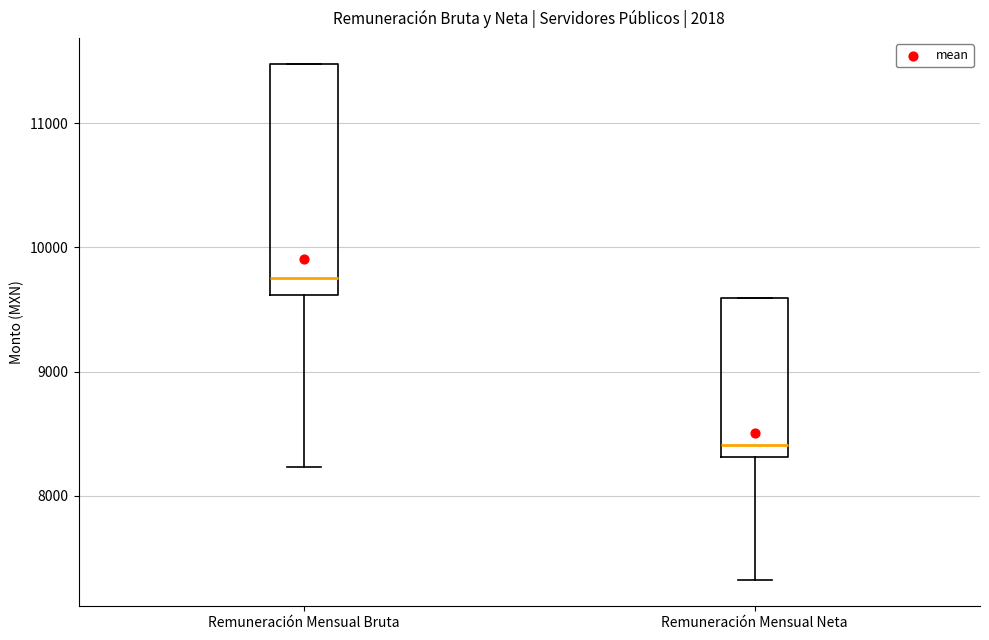

Where is the upper edge of the box for Remuneración Mensual Neta on the y-axis? The values are not printed on the chart, so give them approximately, as read against the axis.

9600